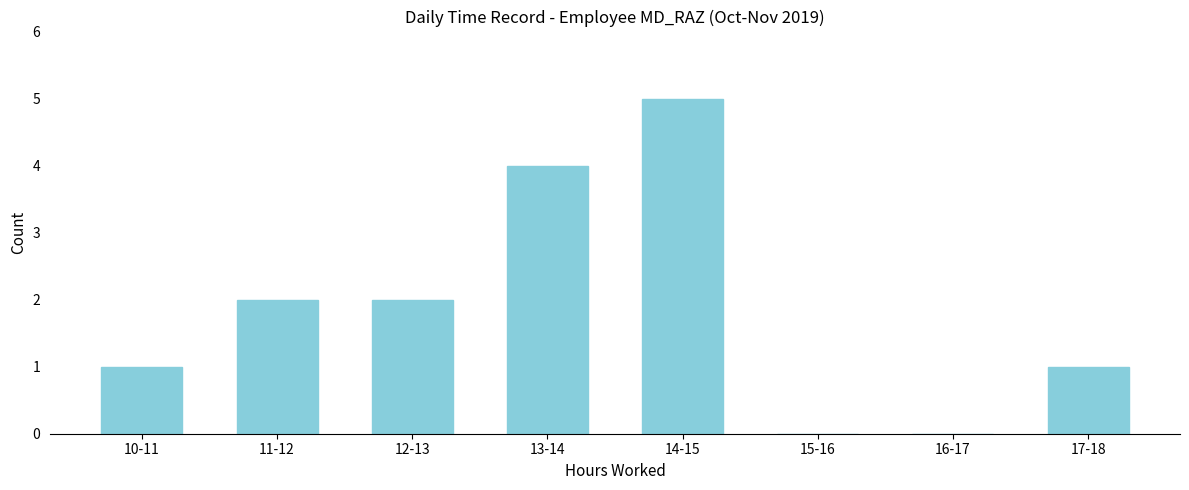

Reading left to right, what are all the values shown in this chart?

10-11=1	11-12=2	12-13=2	13-14=4	14-15=5	15-16=0	16-17=0	17-18=1